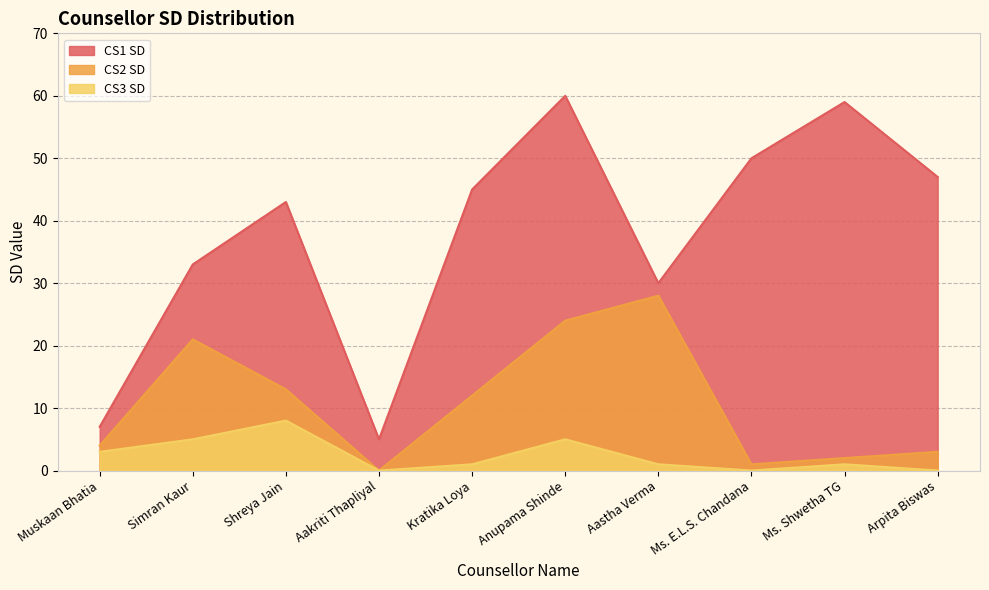

What are all the series names shown in the legend?

CS1 SD, CS2 SD, CS3 SD